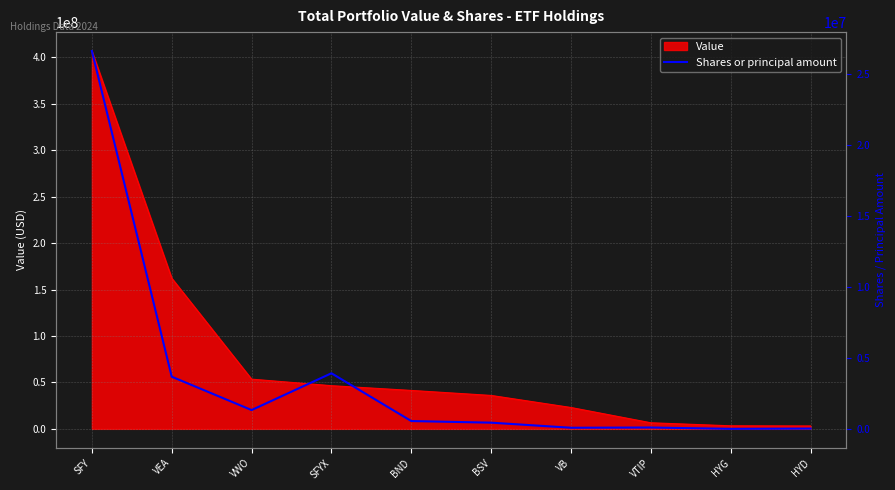

Which category has the highest value in the Value series?

SFY